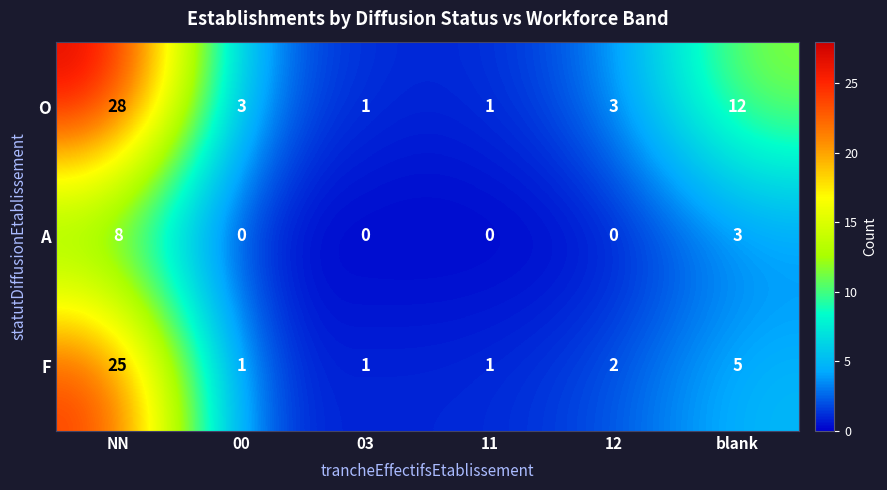

What is the average value of the F series?

6